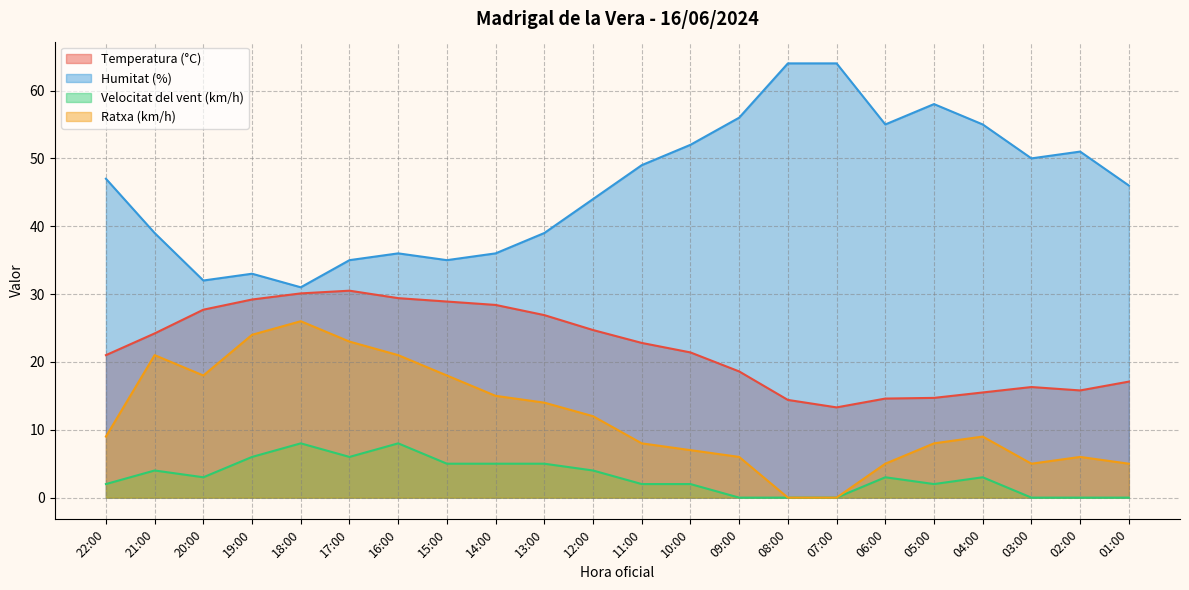

Between 03:00 and 19:00, which is larger?

19:00